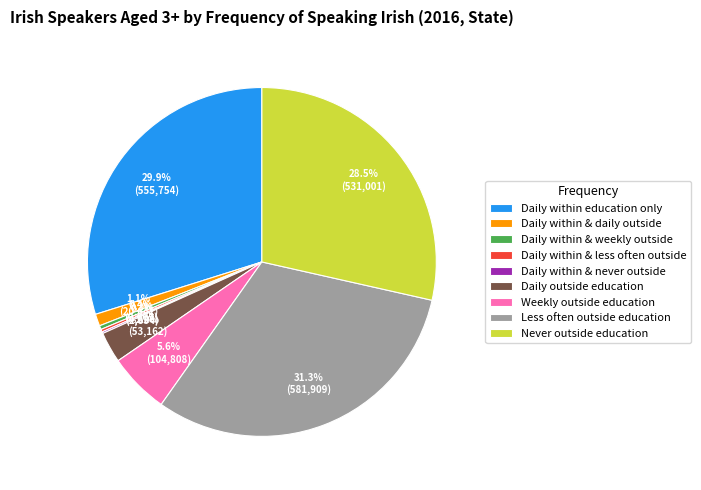

Approximately how many times larger is the value at Less often outside education compared to Never outside education?

1.1